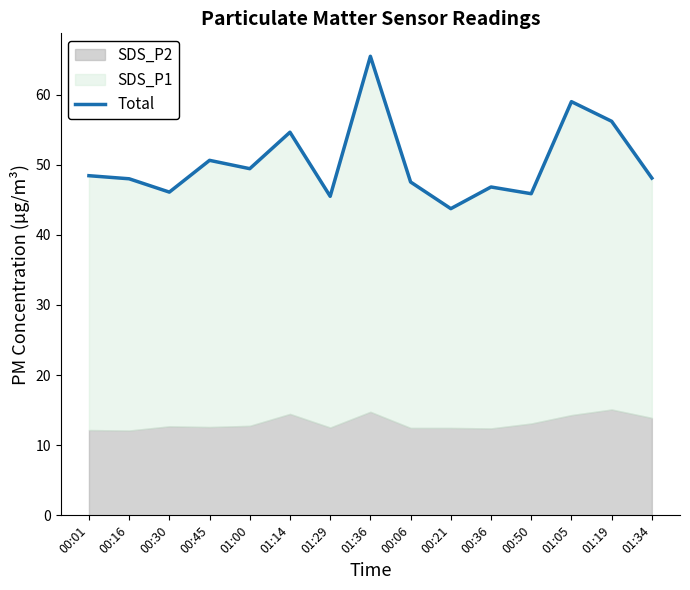

What is the sum of all values?

755.5